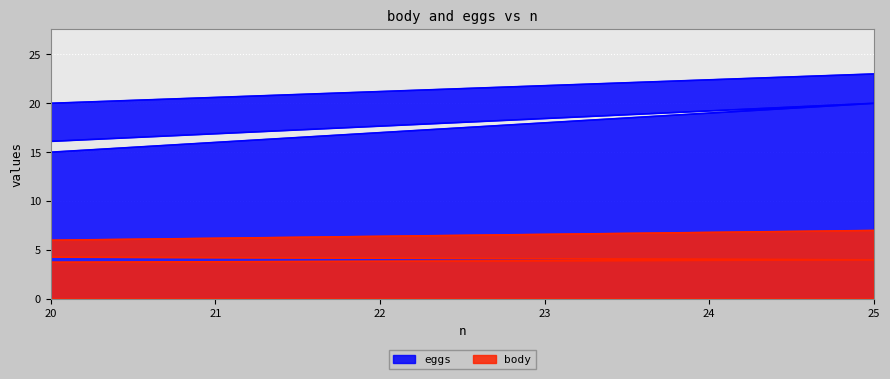

What is the greatest value displayed?

23.0